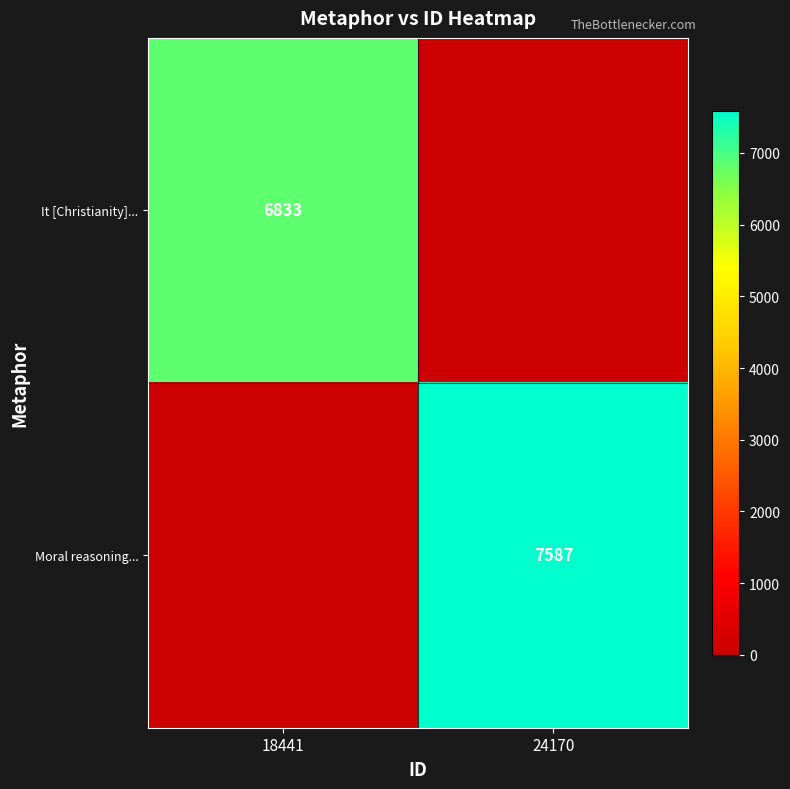

The value of Moral reasoning... at 24170 is 5171. True or false?

False